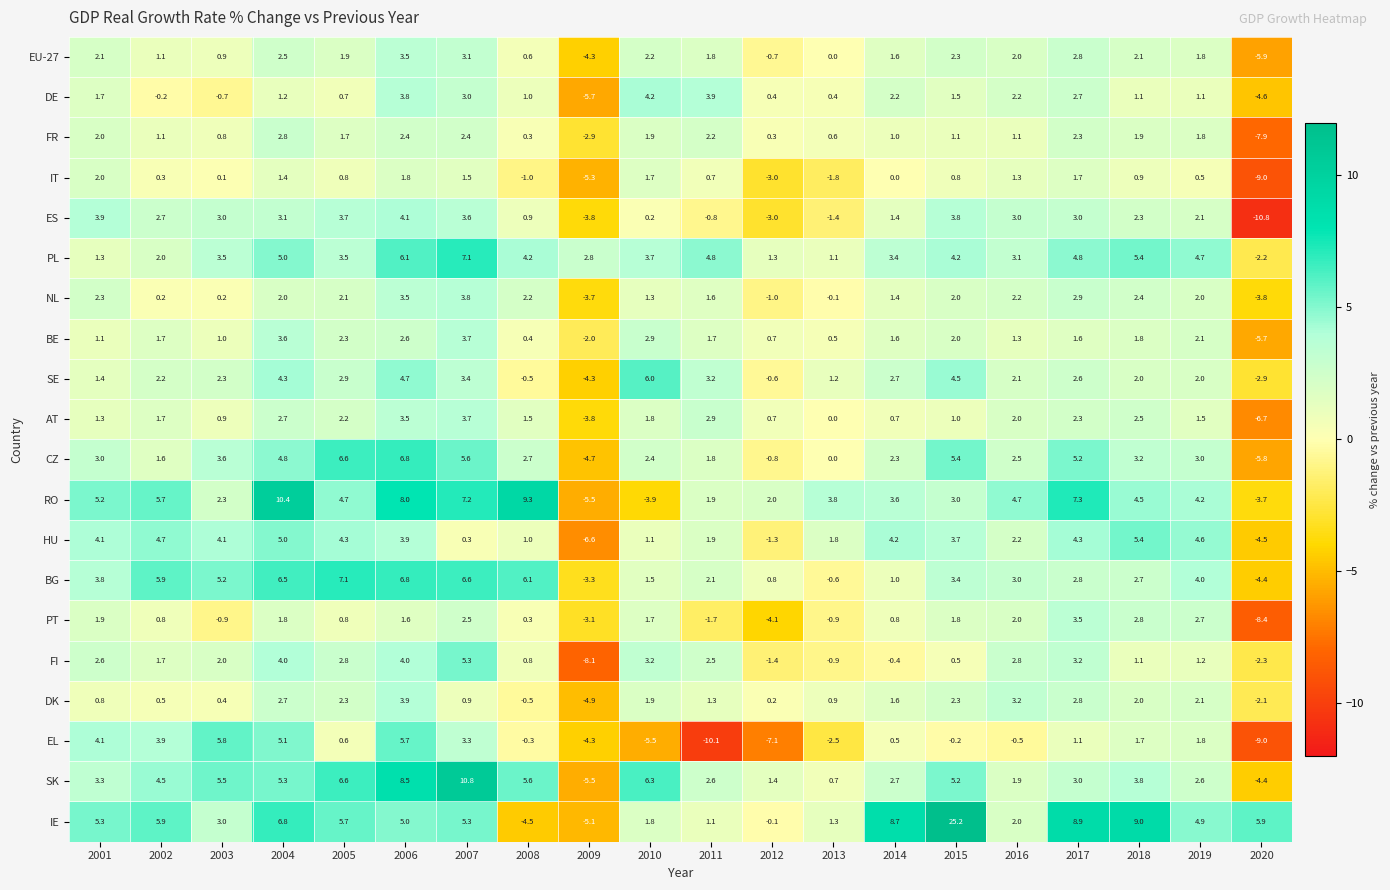

What is the spread (max minus min) of values at 2002?

6.1